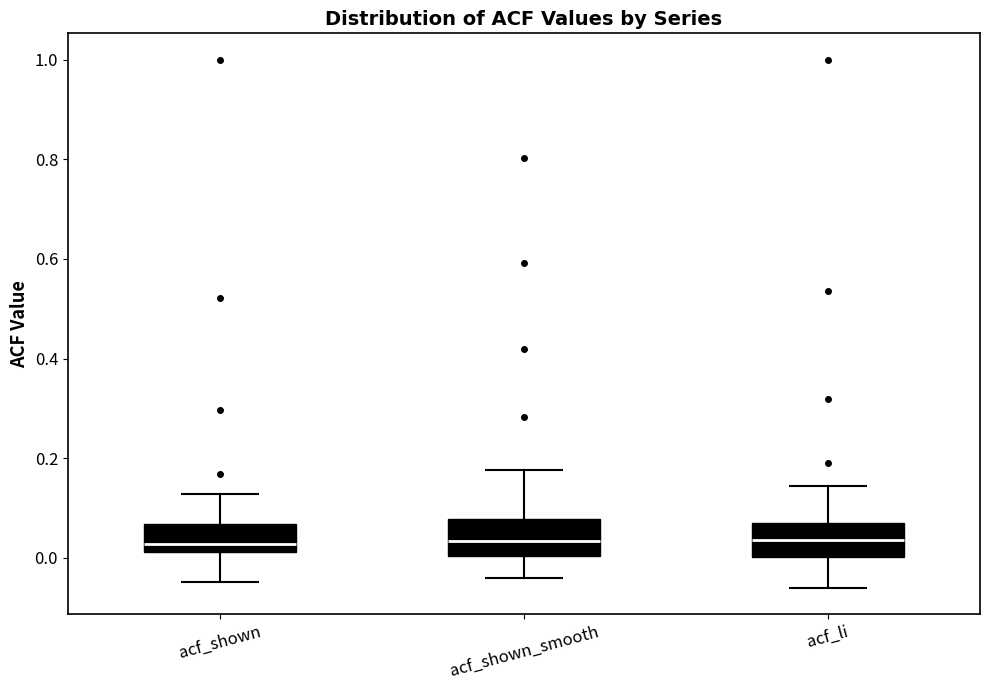

Reading left to right, read every box against the y-axis: the position of its median line, the range the box covers, and the ends of its whiskers. The values are not printed on the chart, so give them approximately, as read against the axis.

acf_shown: median 0.02 (just above the box's lower edge), box 0.02 to 0.06, whiskers -0.04 to 0.12
acf_shown_smooth: median 0.04, box 0.00 to 0.08, whiskers -0.04 to 0.18
acf_li: median 0.04, box 0.00 to 0.08, whiskers -0.06 to 0.14